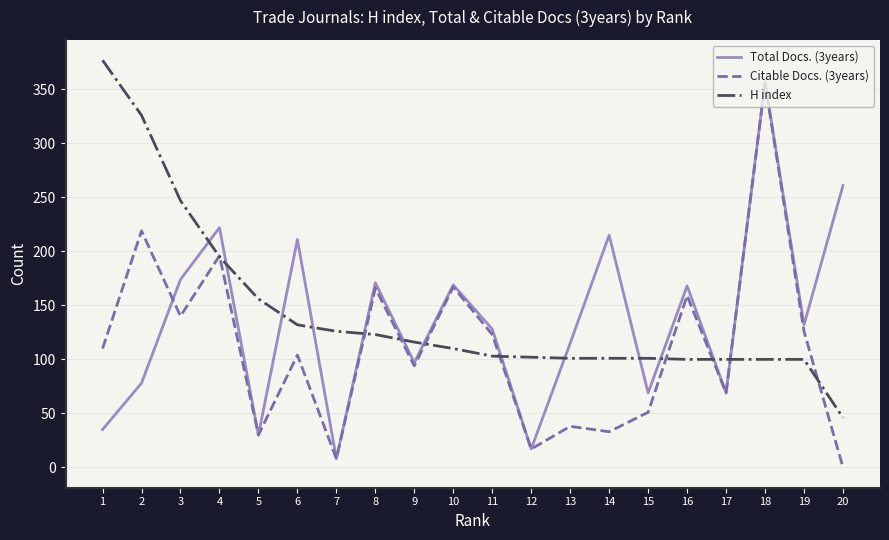

What is the sum of all H index values?

2862